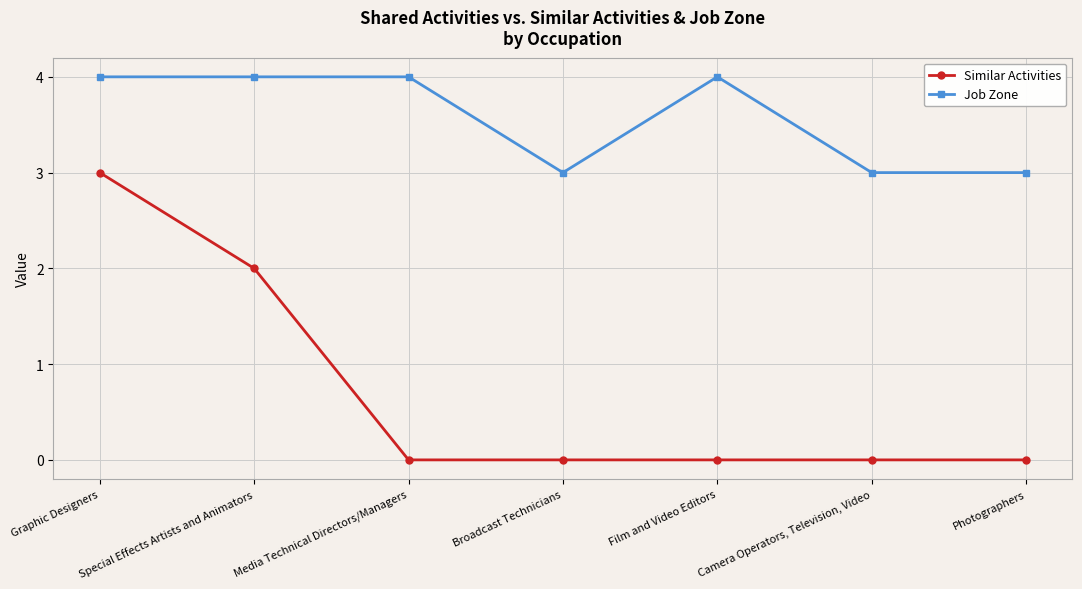

The value of Job Zone at Broadcast Technicians is 1. True or false?

False